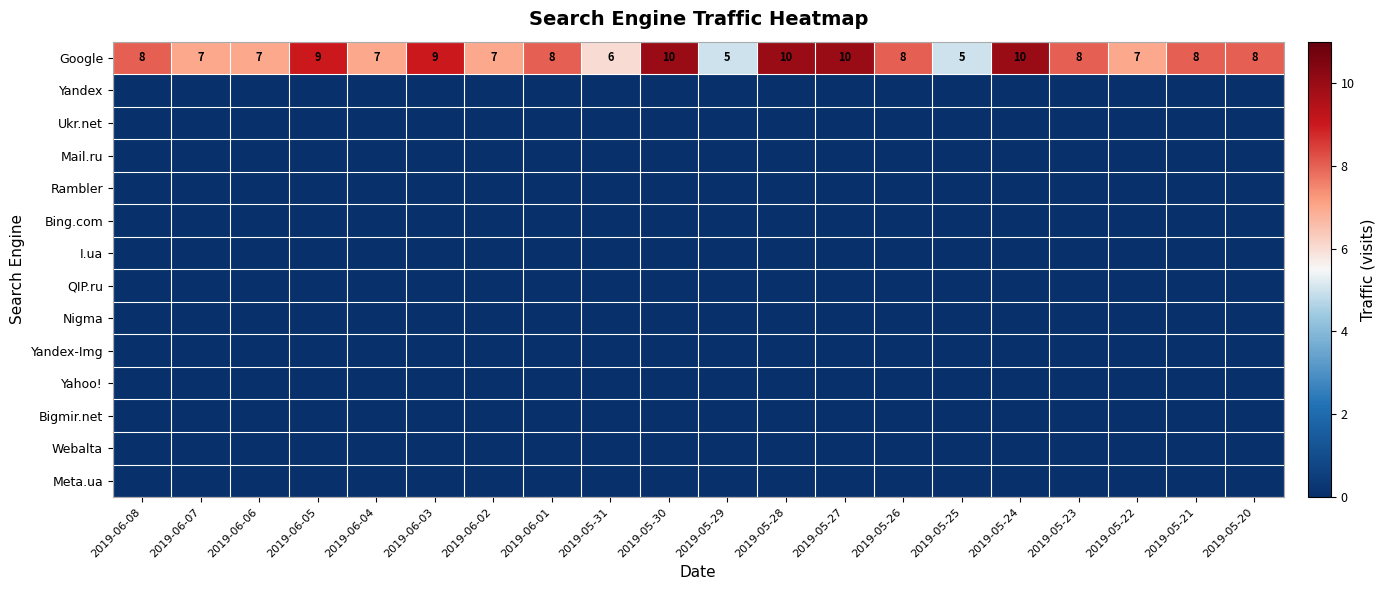

What is the total value across all series at 2019-05-25?

5